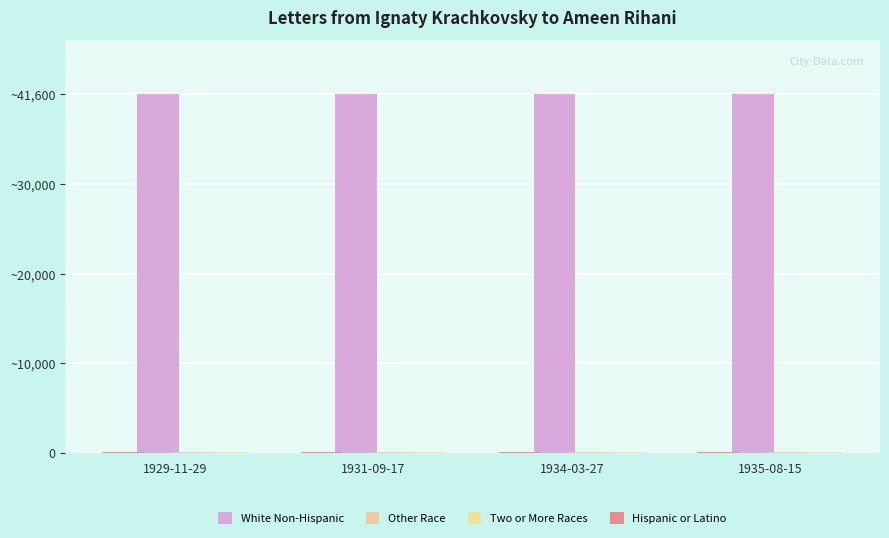

Reading left to right, list all the values displayed in this chart.

White Non-Hispanic: 41661	41641	41601	41589
Other Race: 100	80	90	70
Two or More Races: 50	40	45	35
Hispanic or Latino: 120	110	105	95